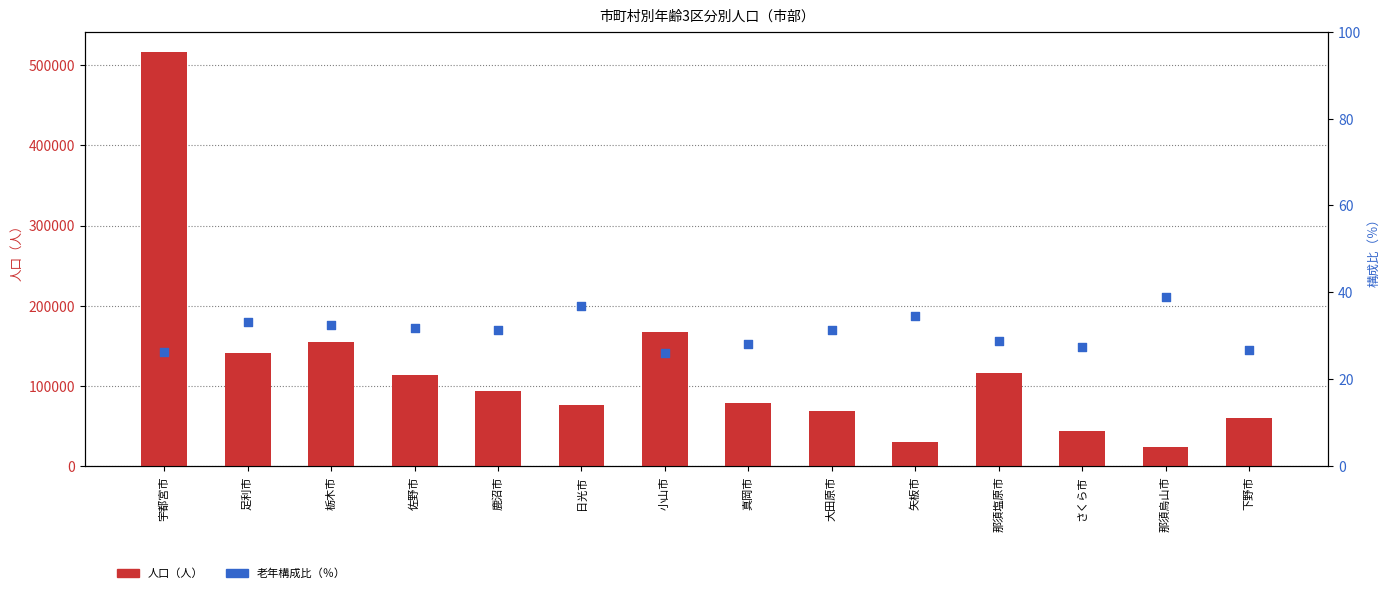

Is the value of 人口（人） at 那須塩原市 greater than the value of 老年構成比（％） at 栃木市?

Yes